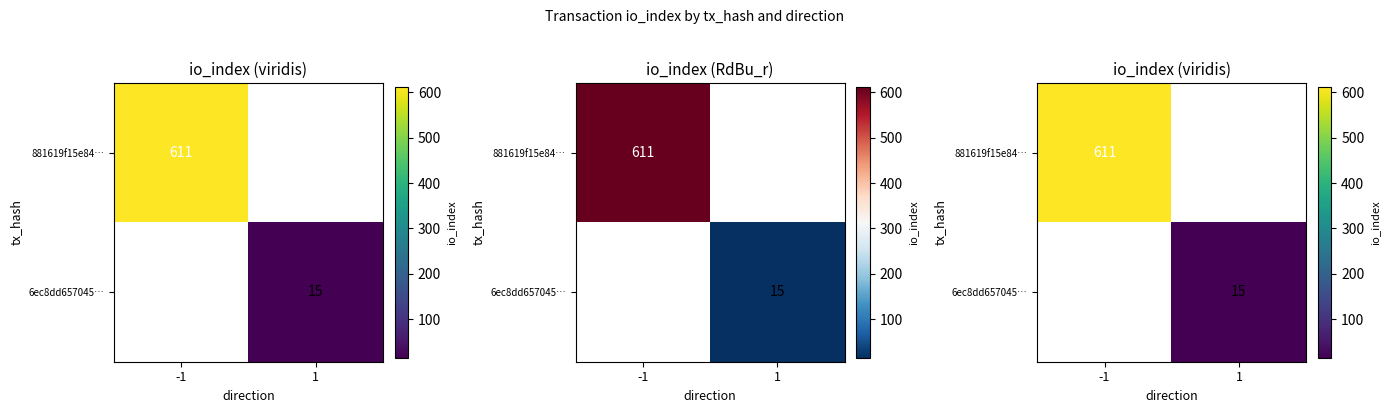

What is the maximum value shown in the chart?

611.0